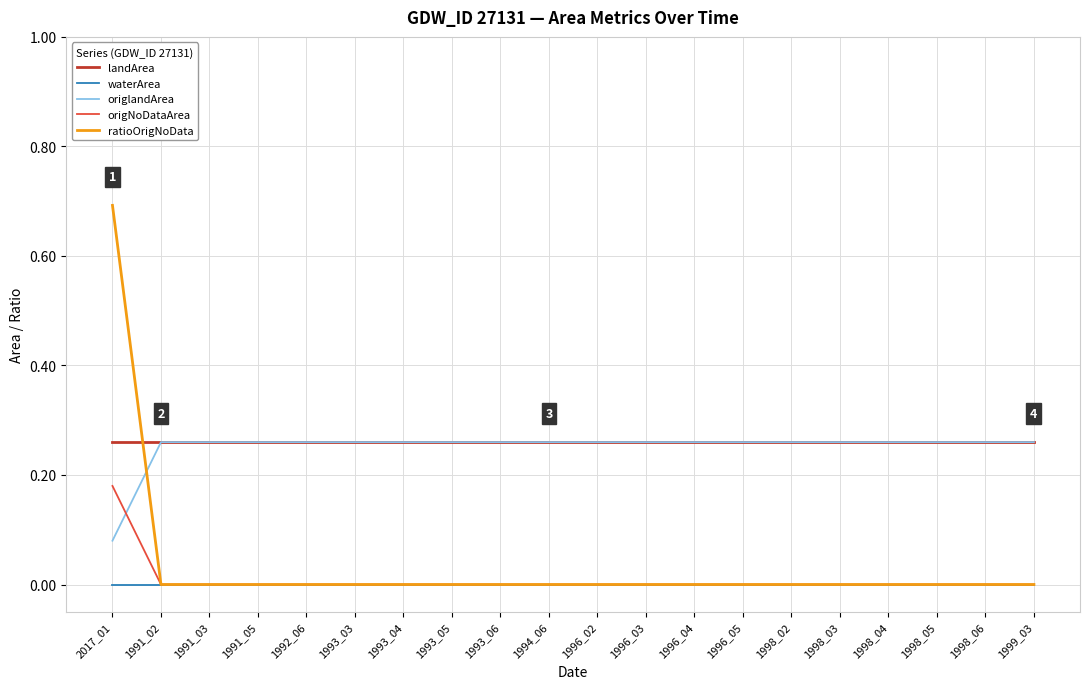

What is the sum of all ratioOrigNoData values?

0.7